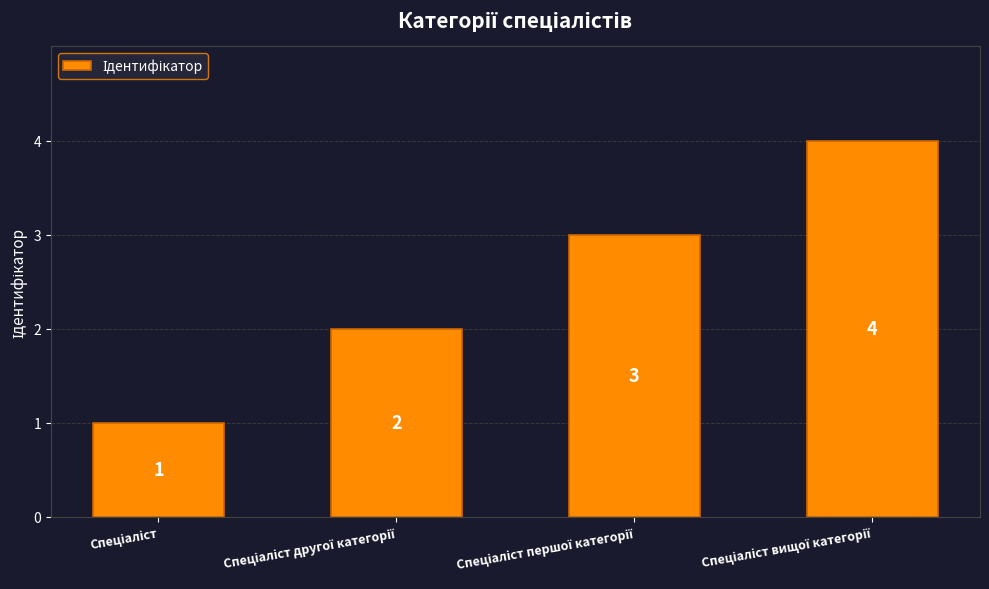

What is the difference between the maximum and minimum values?

3